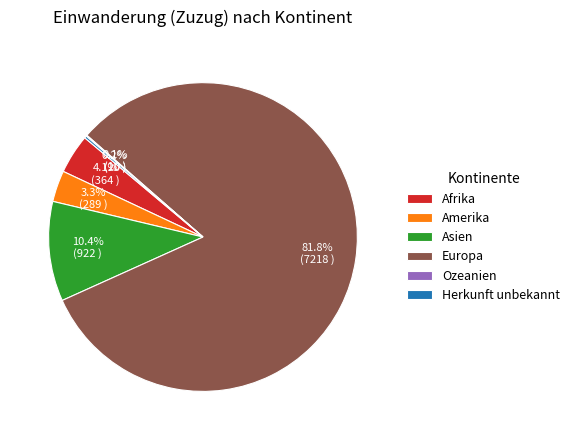

Is the sum of Europa and Amerika greater than half?

Yes